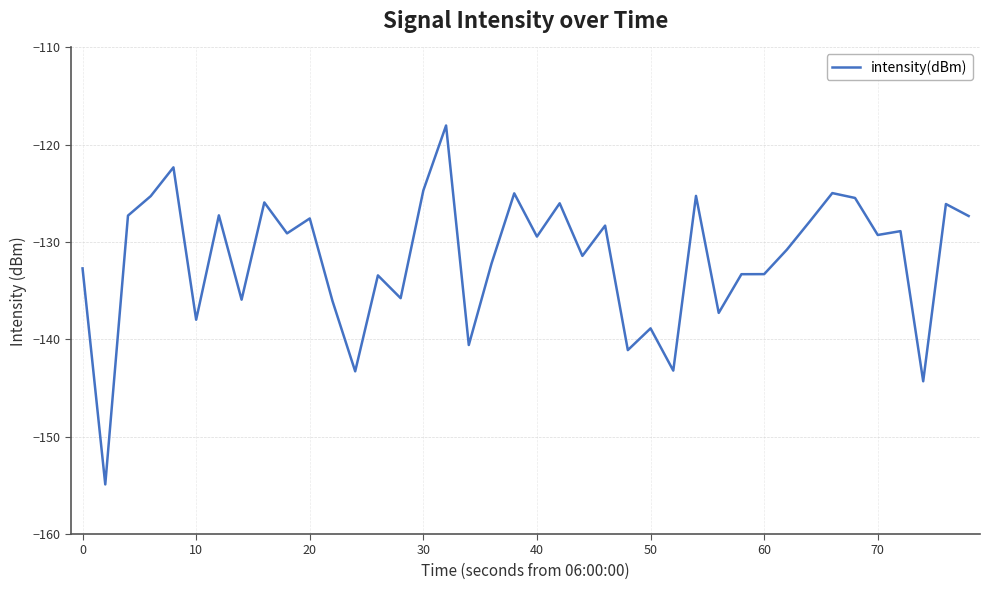

What is the difference between the maximum and minimum values?

36.9